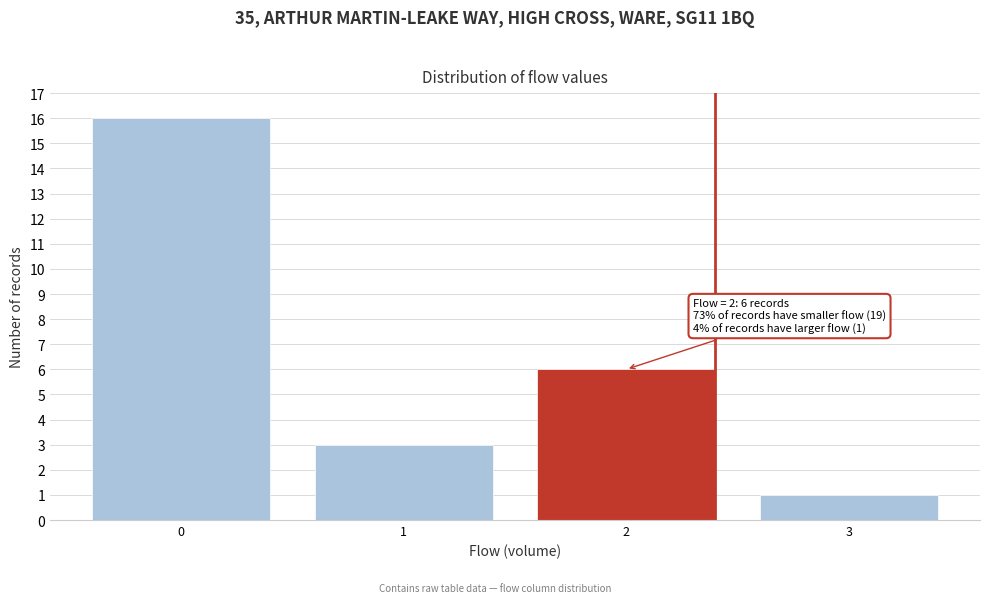

Reading left to right, transcribe all the data shown in this chart.

16	3	6	1